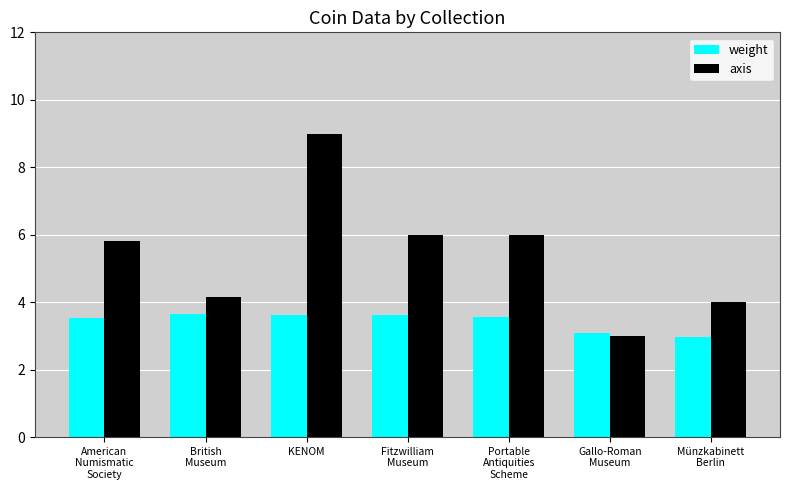

Where does the axis series first go above 5?

American
Numismatic
Society